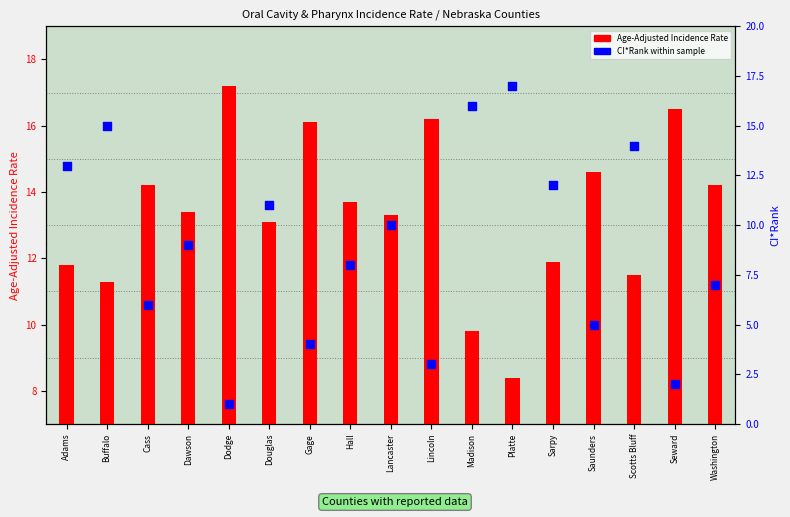

What is the total value across all series at Platte?

25.4